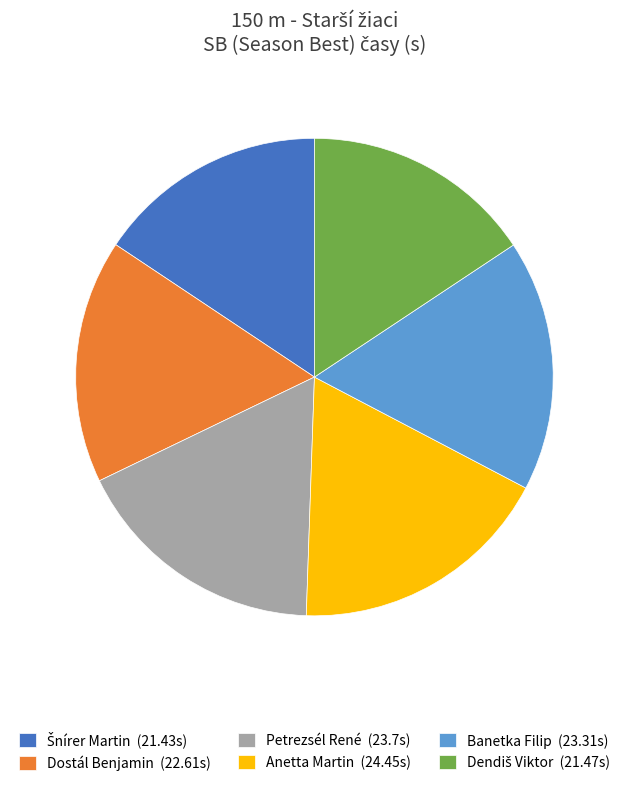

Do Petrezsél René and Dostál Benjamin together represent more than half of the pie?

No